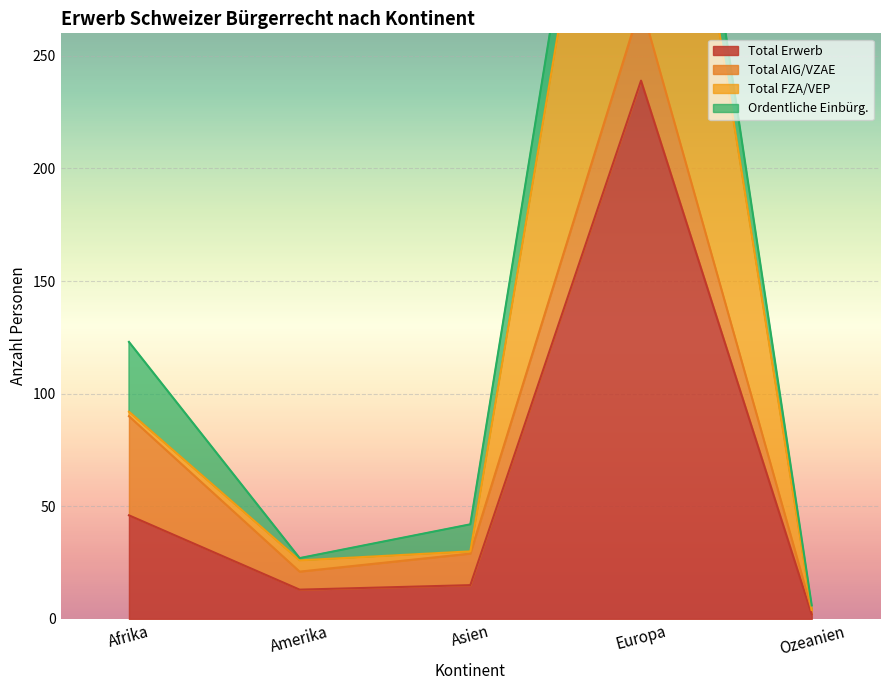

What is the total value across all series at Europa?

717